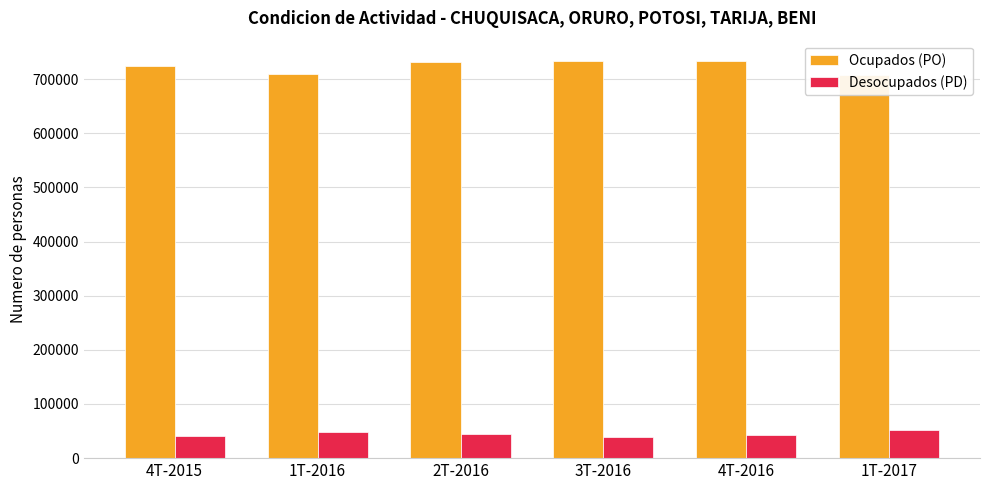

What is the approximate value of Ocupados (PO) at 4T-2015?

723192.9